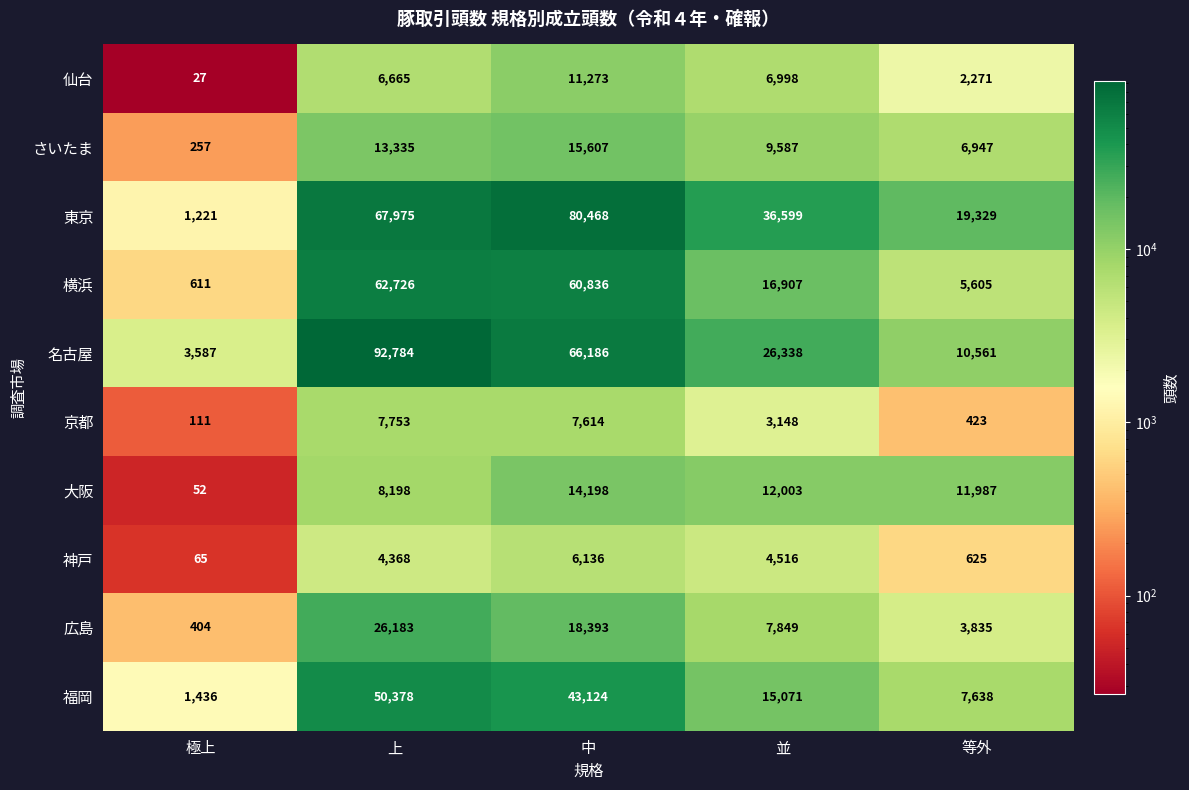

What is the total value across all series at 中?

323835